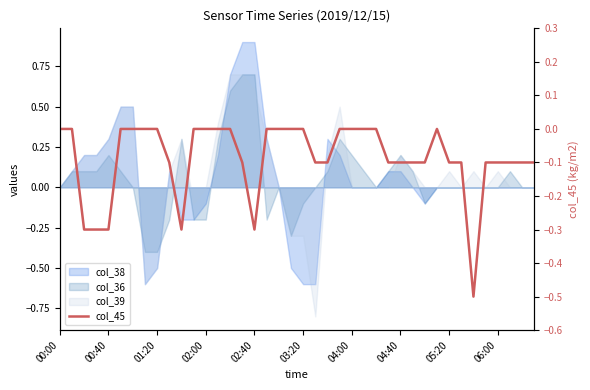

The value at 04:40 is -0.2. True or false?

False